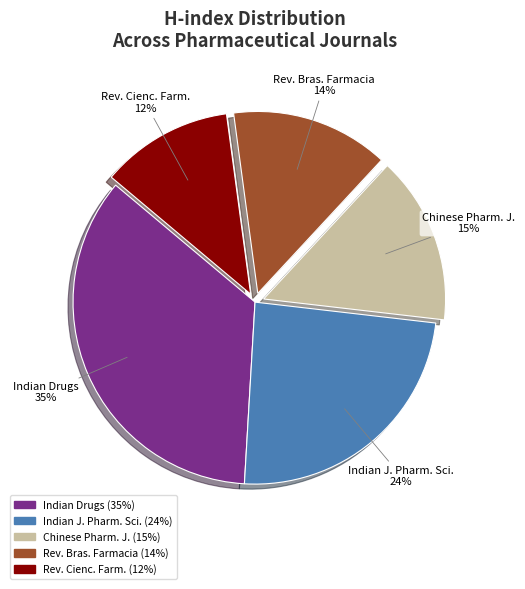

Rank the categories by value from highest to lowest.

Indian Drugs, Indian J. Pharm. Sci., Chinese Pharm. J., Rev. Bras. Farmacia, Rev. Cienc. Farm.